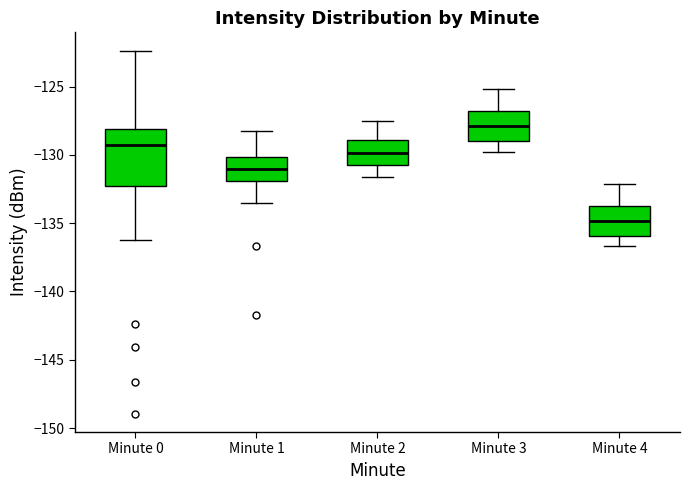

Where does the upper whisker of the box for Minute 3 end on the y-axis? The values are not printed on the chart, so give them approximately, as read against the axis.

-125.0